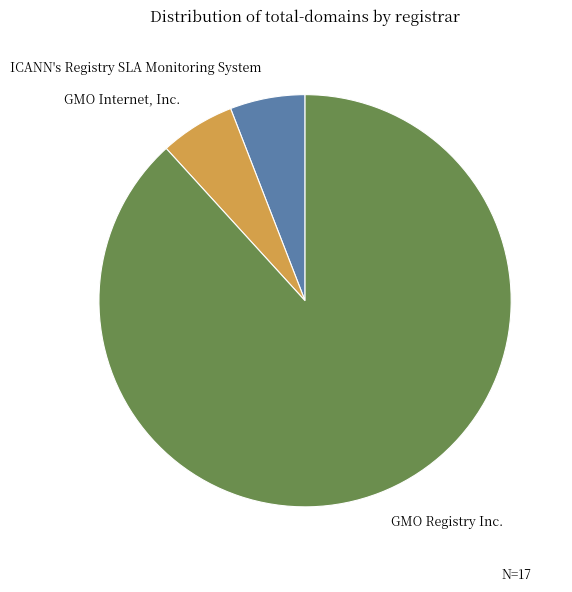

Is there any slice that represents more than half of the pie?

Yes